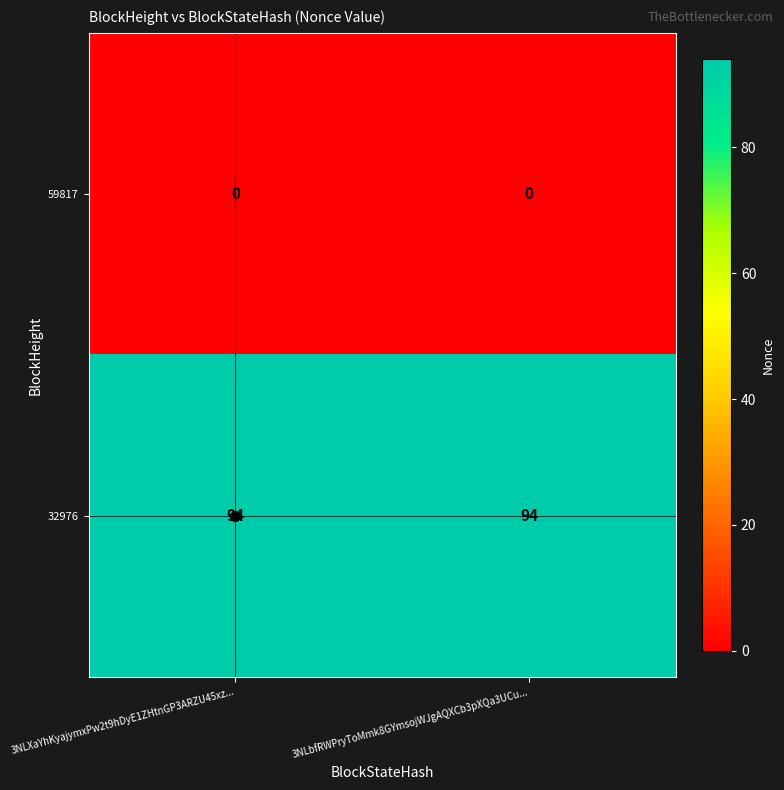

What is the minimum value for 32976?

94